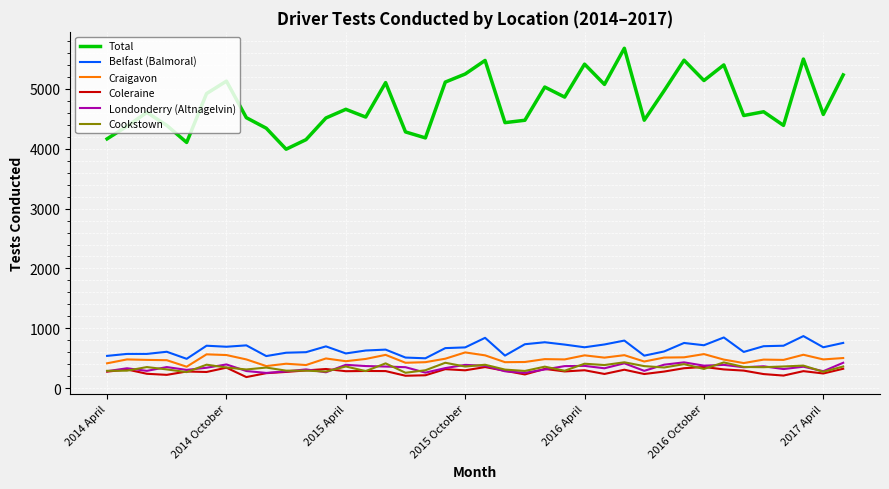

True or false: Belfast (Balmoral) and Coleraine cross at least once.

False